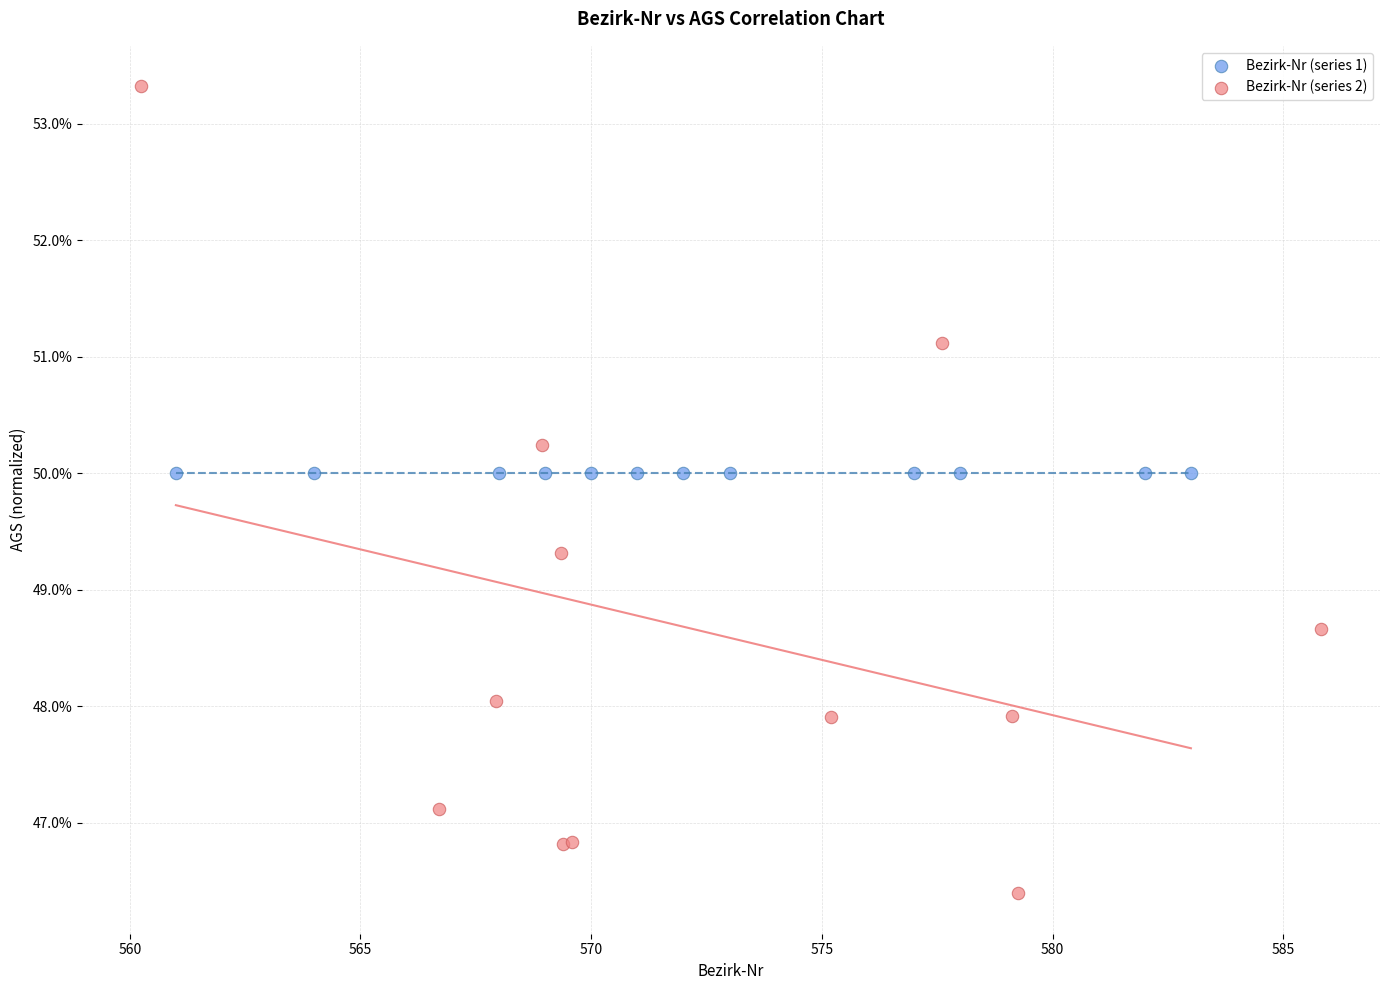

Which series reaches the maximum Y coordinate?

Bezirk-Nr (series 2)